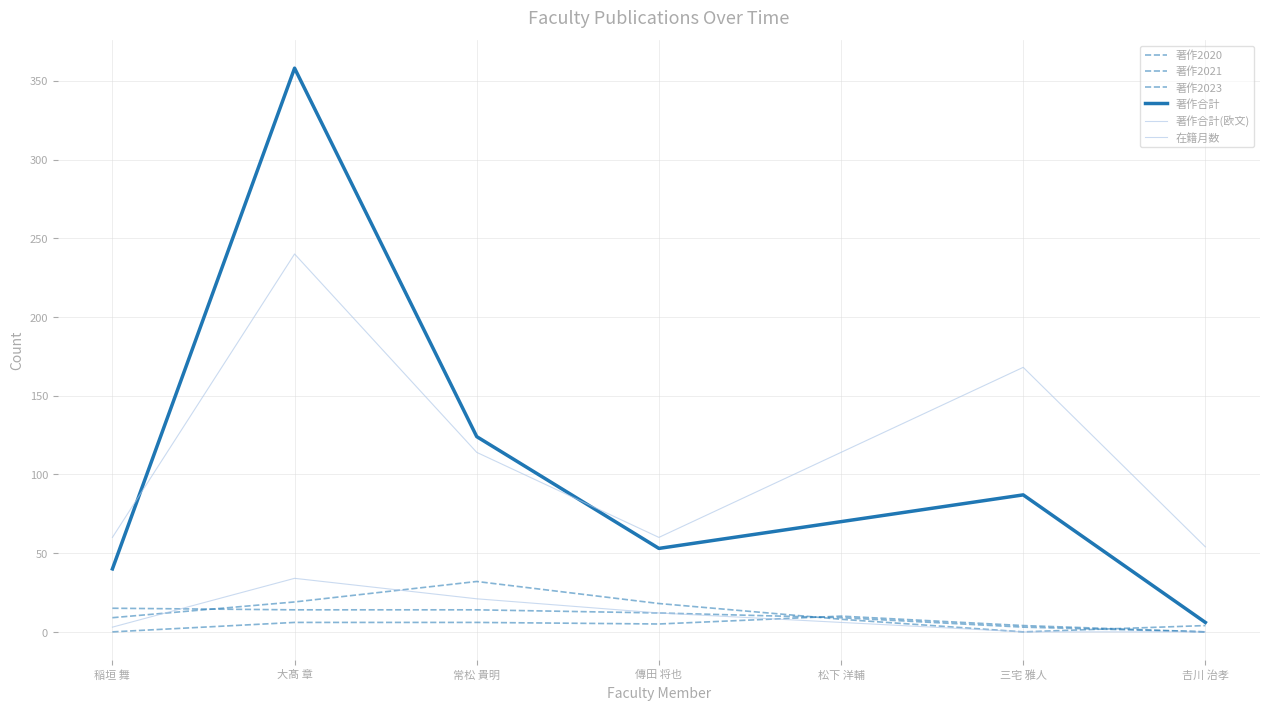

The 著作合計(欧文) series shows 10 at 松下 洋輔. True or false?

False